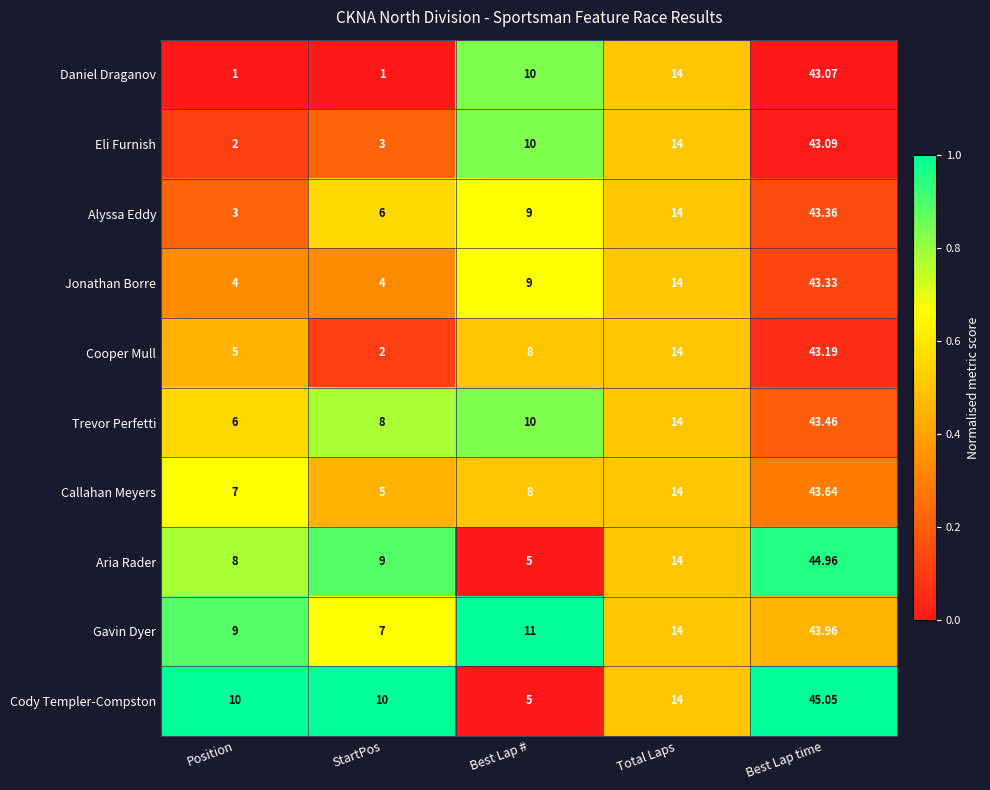

Is the value of Aria Rader at Position greater than the value of Alyssa Eddy at StartPos?

Yes